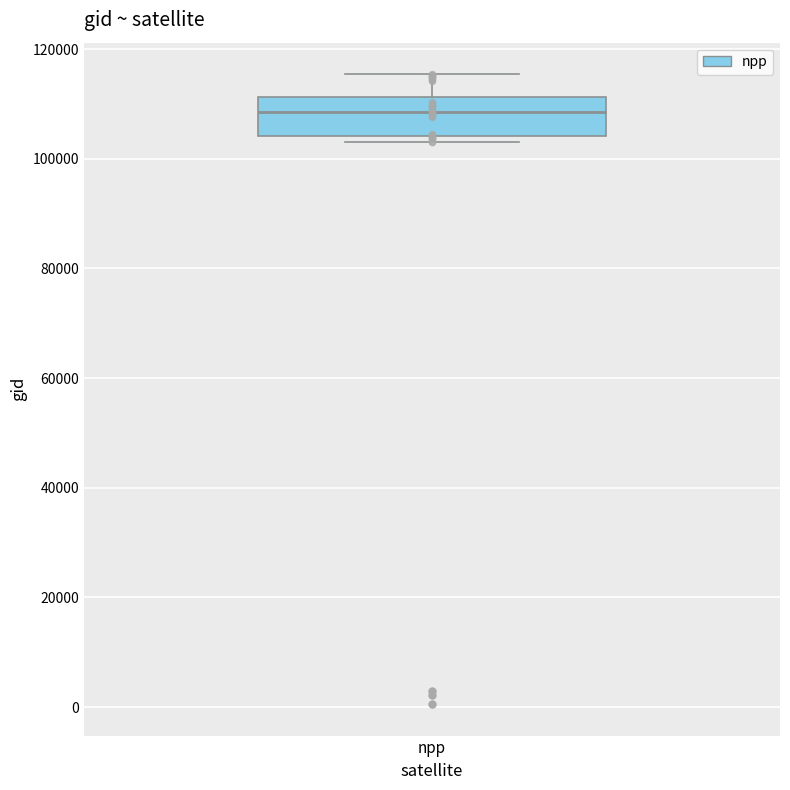

Where is the upper edge of the box for npp on the y-axis? The values are not printed on the chart, so give them approximately, as read against the axis.

112000